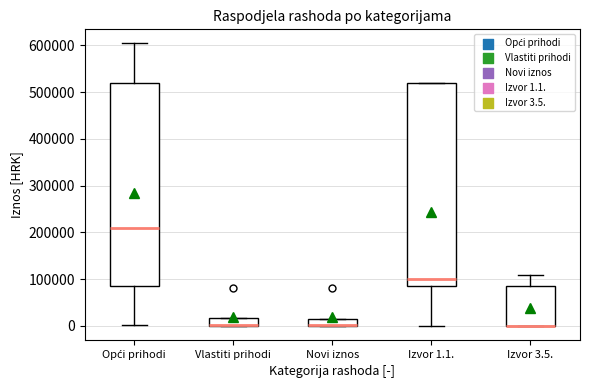

Where is the lower edge of the box for Izvor 1.1. on the y-axis? The values are not printed on the chart, so give them approximately, as read against the axis.

90000